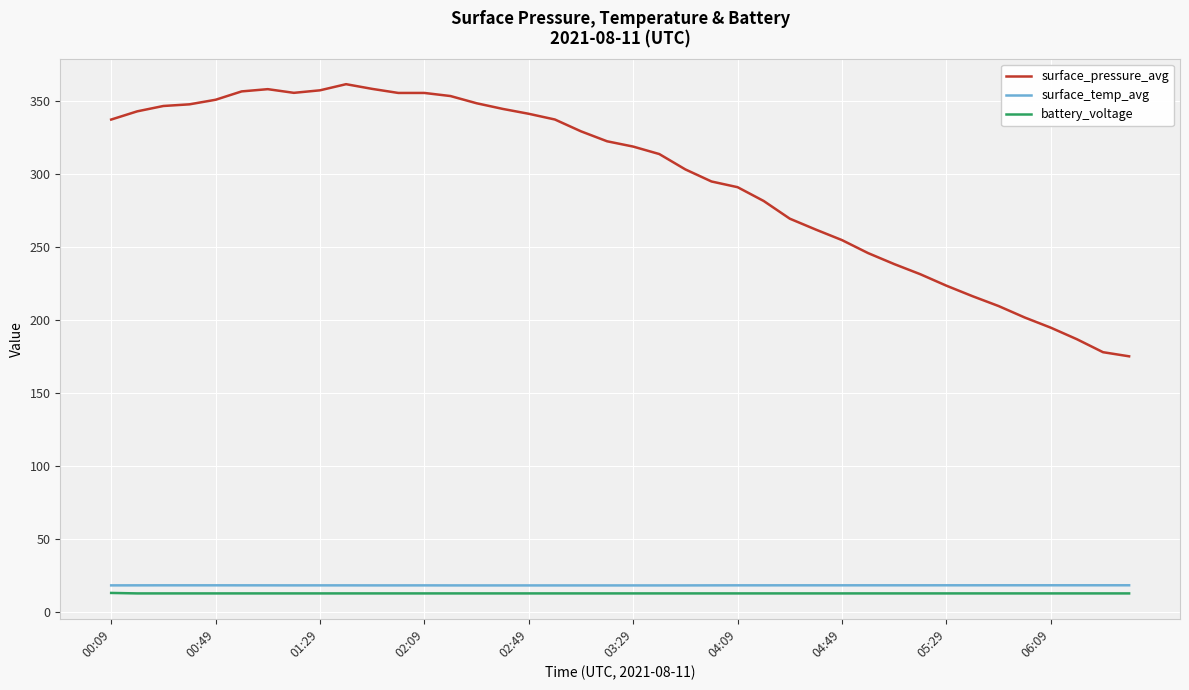

What is the maximum value for surface_temp_avg?

18.3